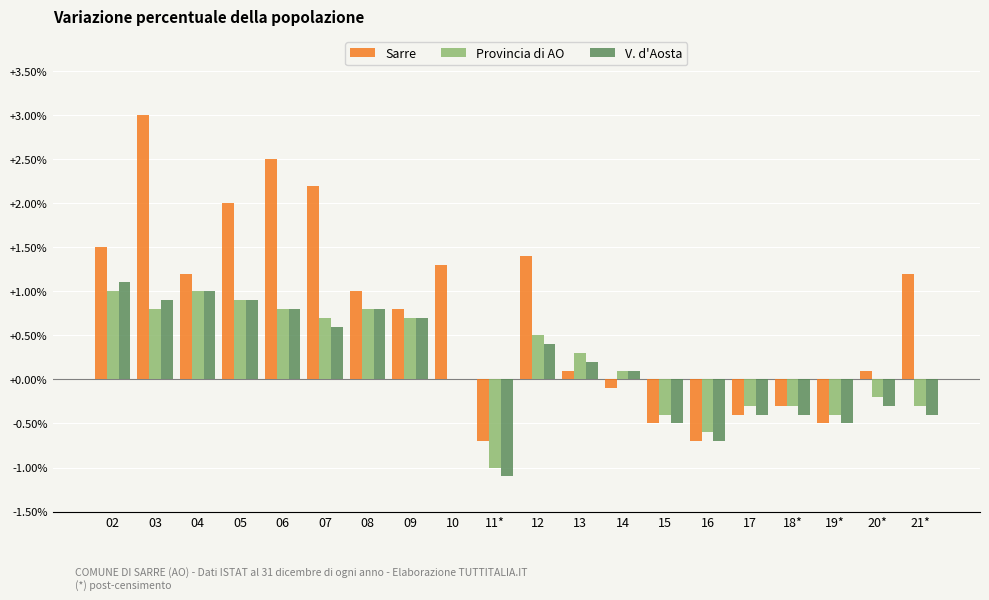

How many series are shown in this chart?

3